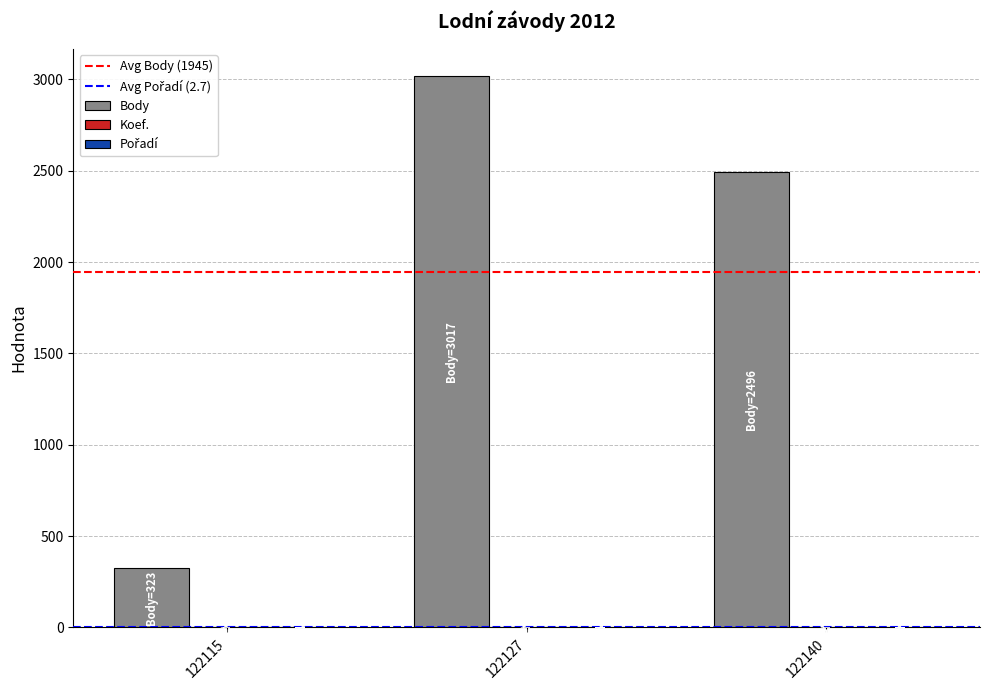

At which category is the sum across all series the highest?

122127